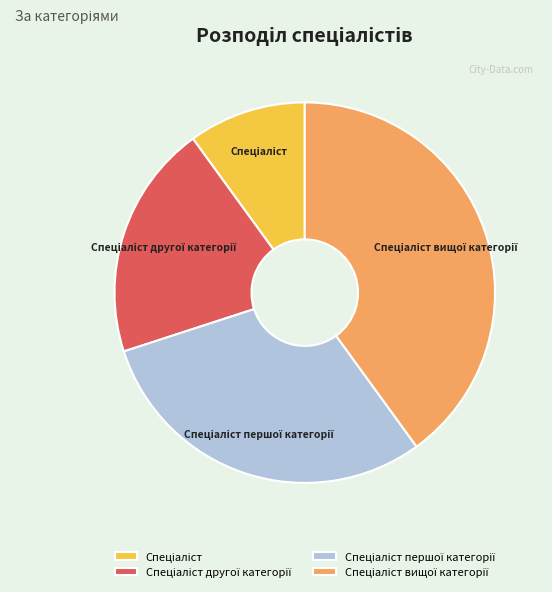

Is there any slice that represents more than half of the pie?

No